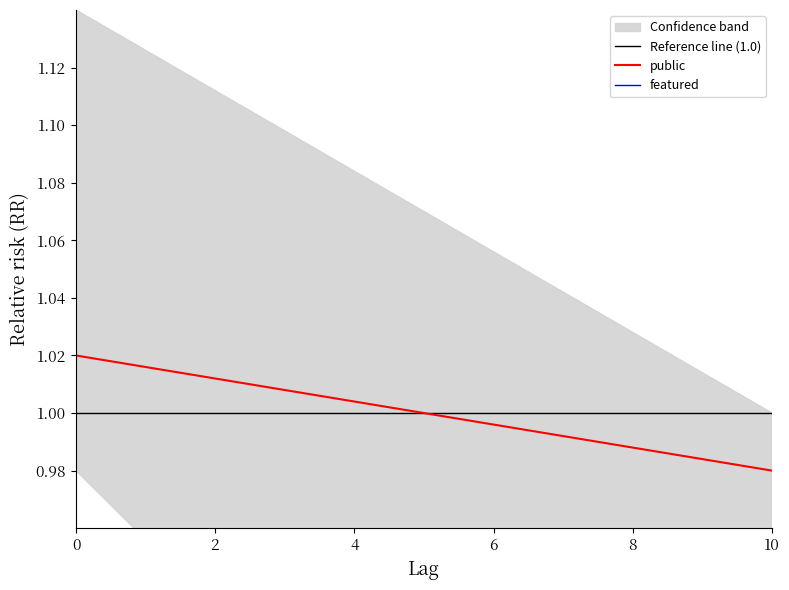

Which series has the largest total across all categories?

Reference line (1.0)